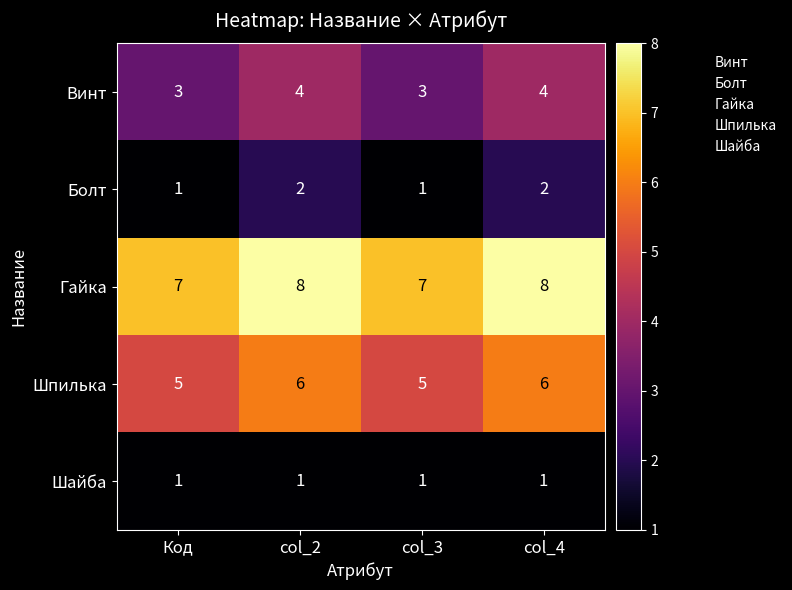

What is the difference between the highest and lowest values at col_3?

6